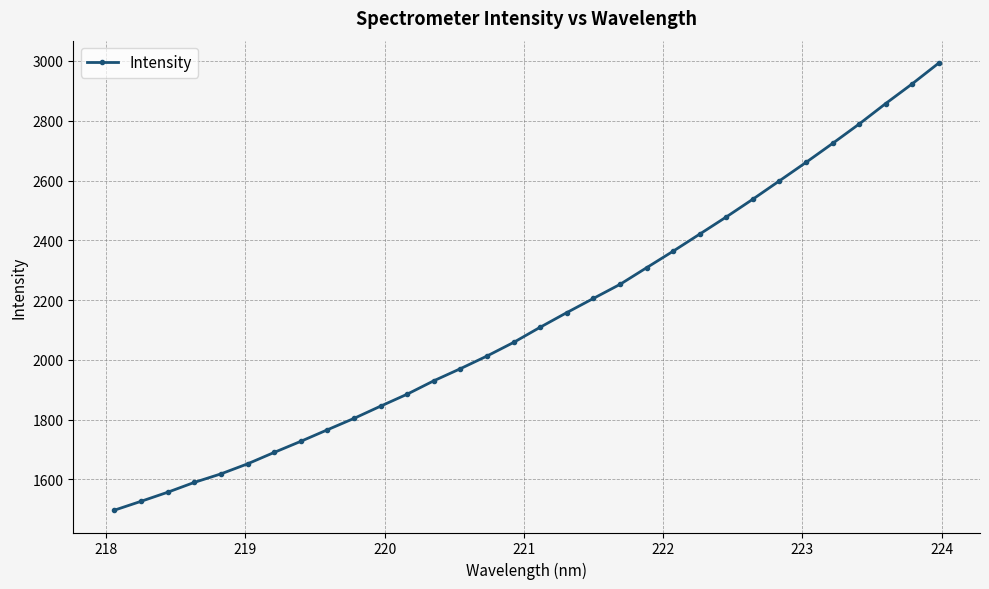

What is the value of the 21st point from the left?

2308.0